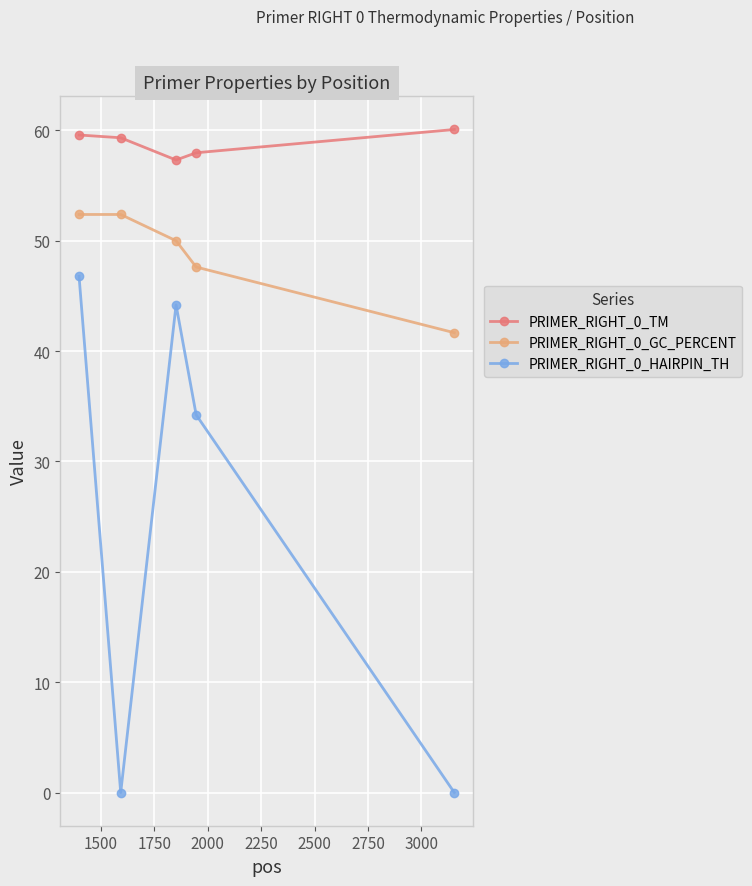

True or false: PRIMER_RIGHT_0_GC_PERCENT and PRIMER_RIGHT_0_HAIRPIN_TH intersect in this chart.

False